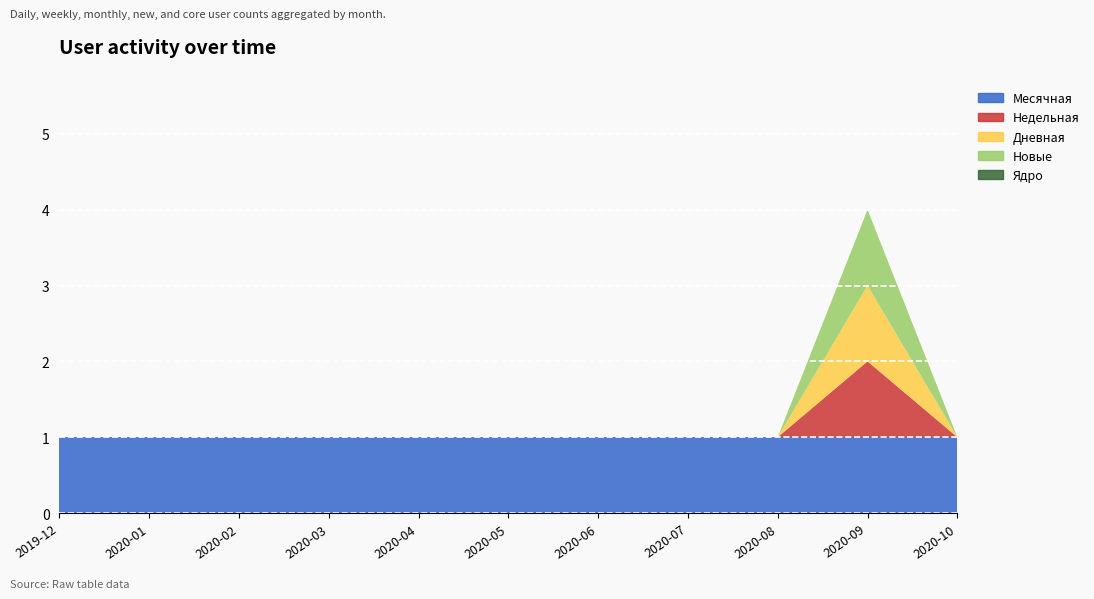

At which label does Недельная reach its minimum?

2019-12